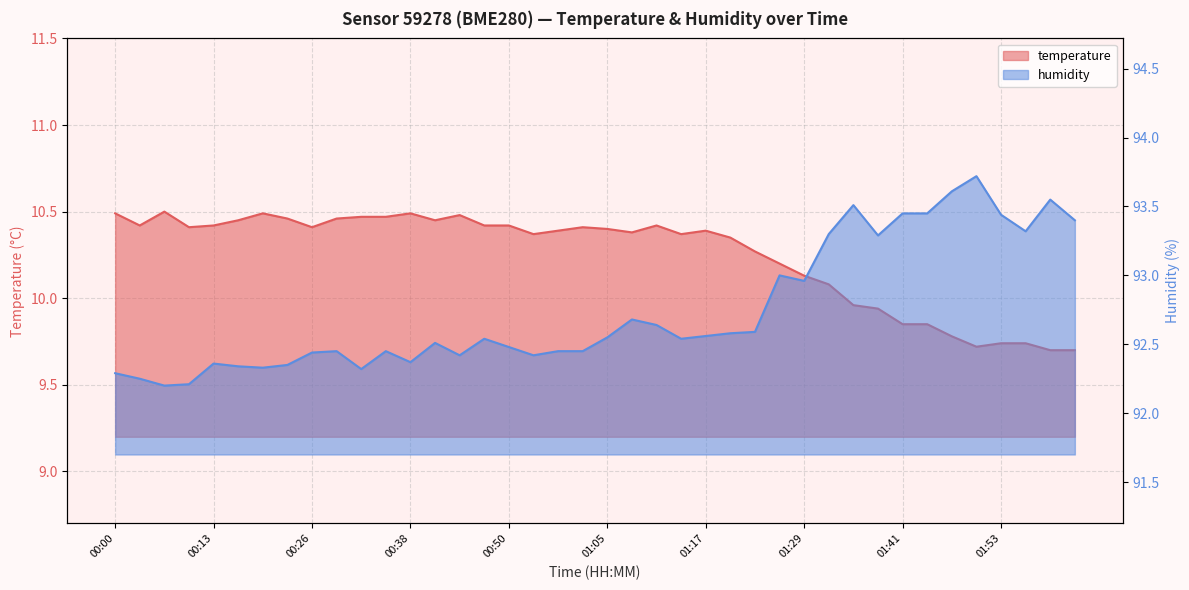

The temperature series shows 17.7 at 00:41. True or false?

False